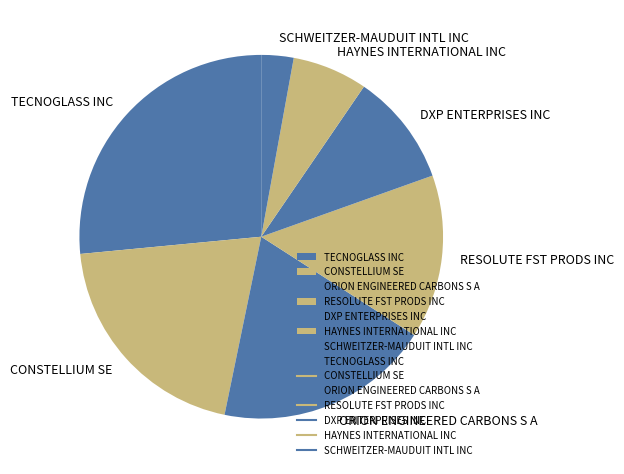

Is the sum of CONSTELLIUM SE and ORION ENGINEERED CARBONS S A greater than half?

No